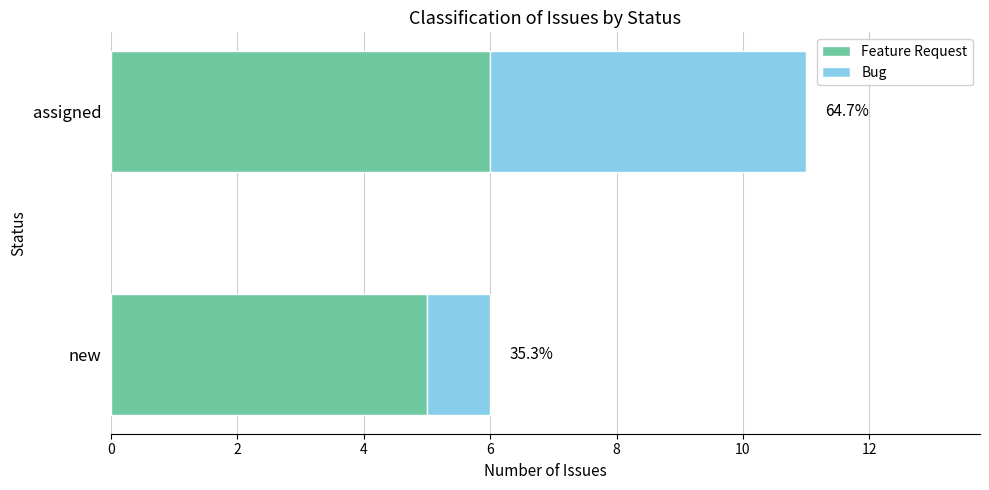

What are all the series names shown in the legend?

Feature Request, Bug